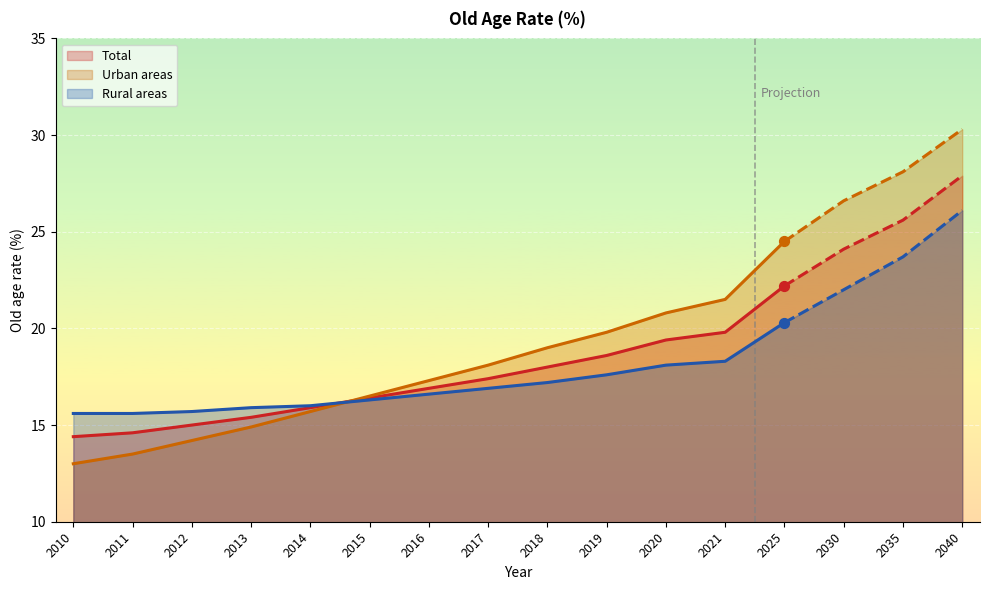

Is the value of Urban areas at 2014 greater than the value of Total at 2025?

No